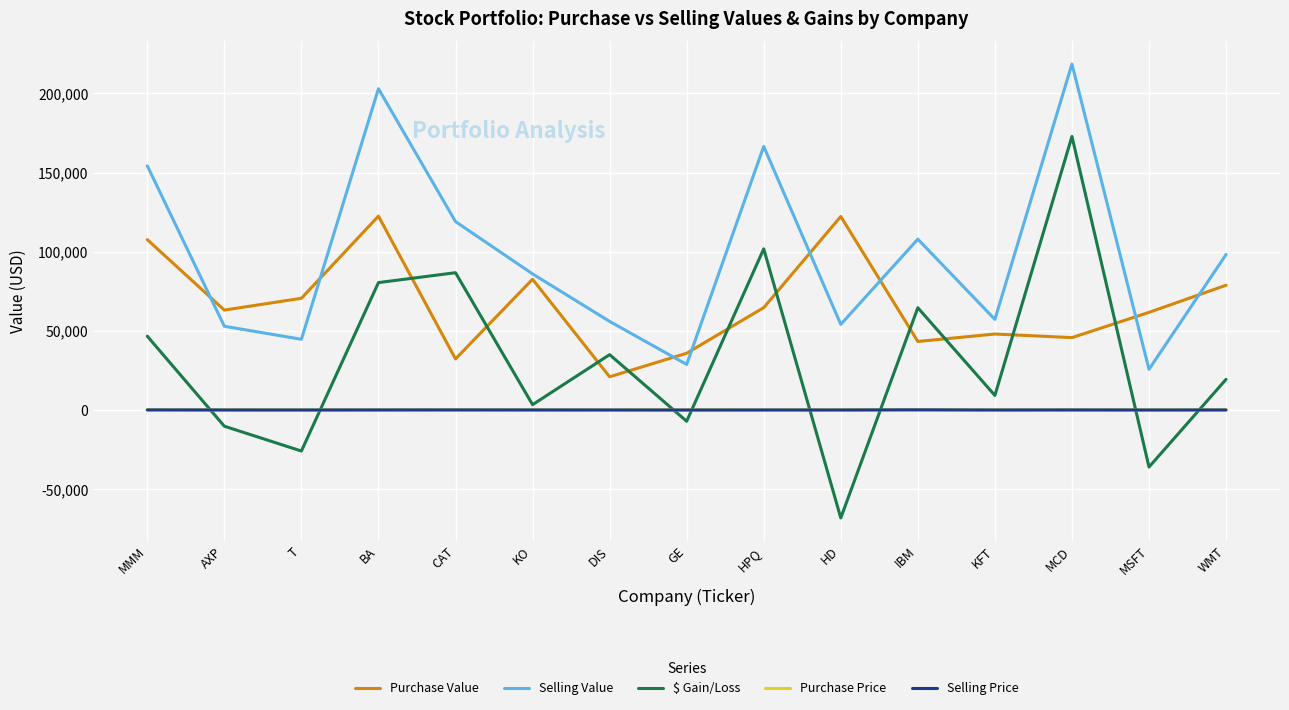

What is the difference between the Selling Value values at MSFT and GE?

3096.5